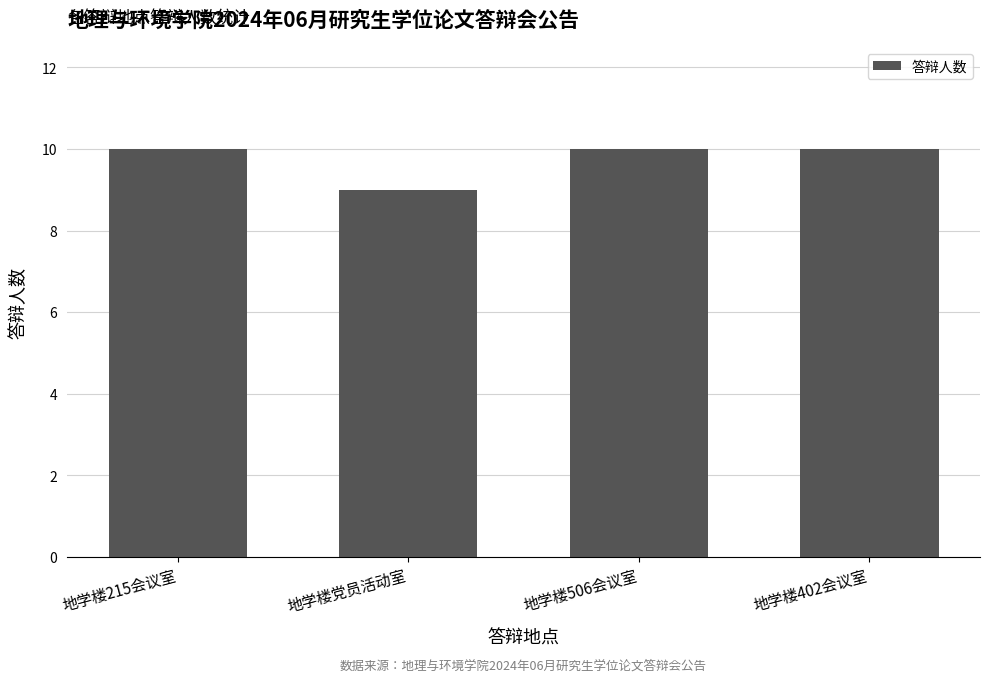

How many distinct data groups are displayed?

1